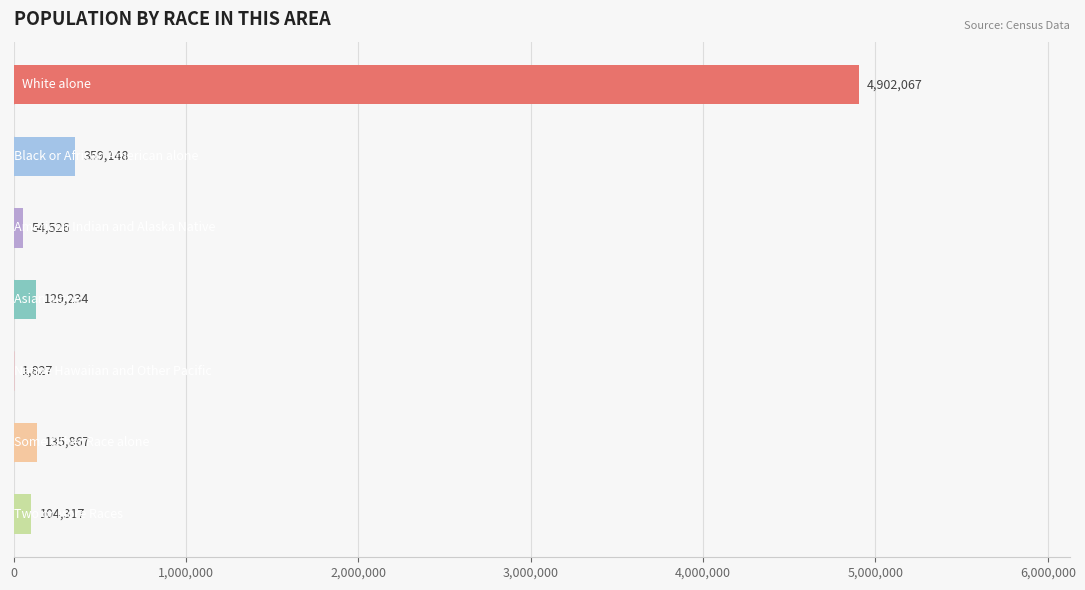

What is the greatest value displayed?

4902067